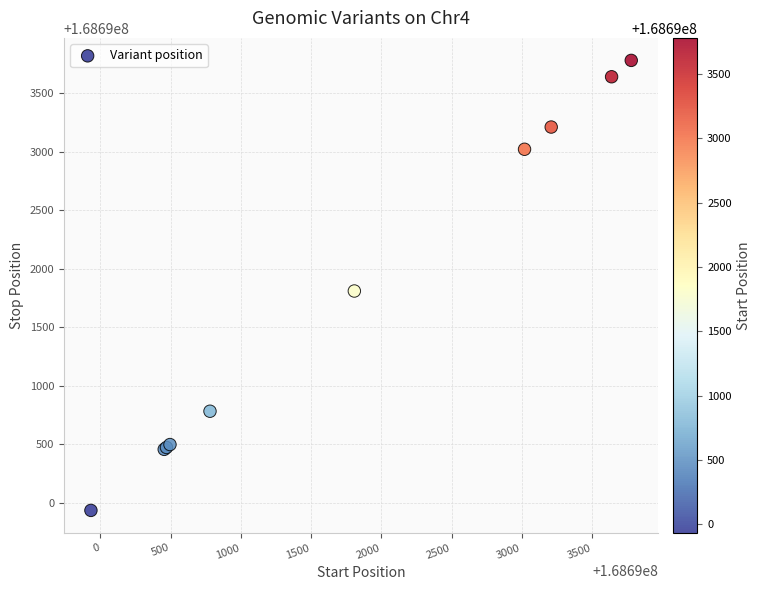

What Y value in the scatter plot is closest to 168691857?

168691809